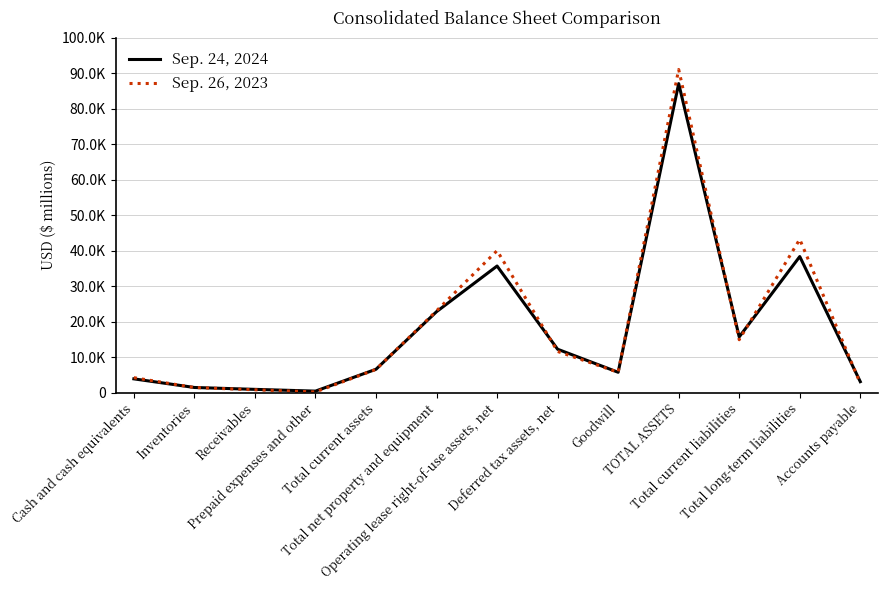

Where do Sep. 24, 2024 and Sep. 26, 2023 first cross each other?

Cash and cash equivalents and Inventories